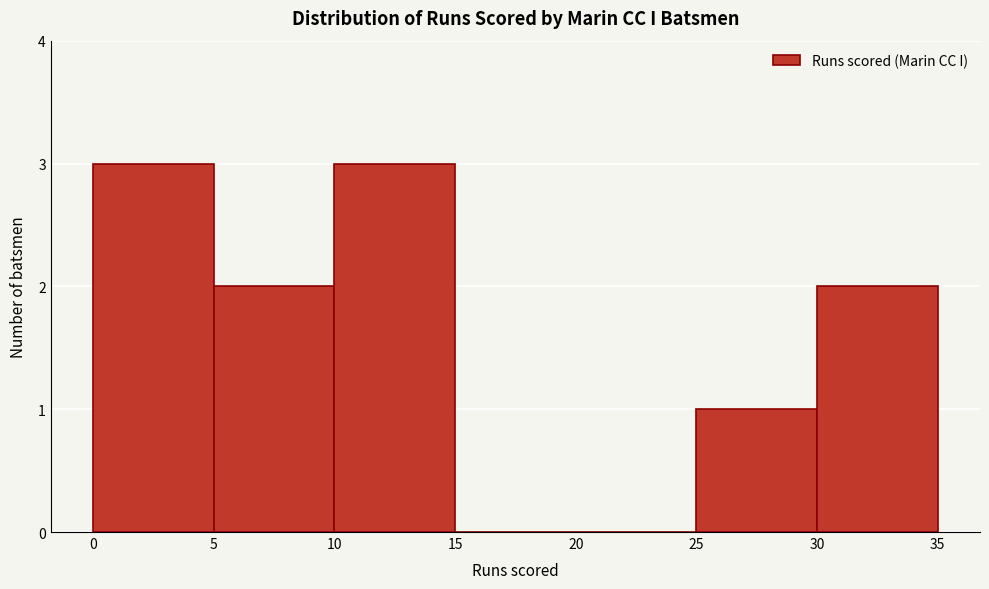

Reading left to right, list every bar in this chart as the range it spans on the x-axis followed by its height. The values are not printed on the chart, so give them approximately, as read against the axis.

0 to 5: 3
5 to 10: 2
10 to 15: 3
15 to 20: 0
20 to 25: 0
25 to 30: 1
30 to 35: 2